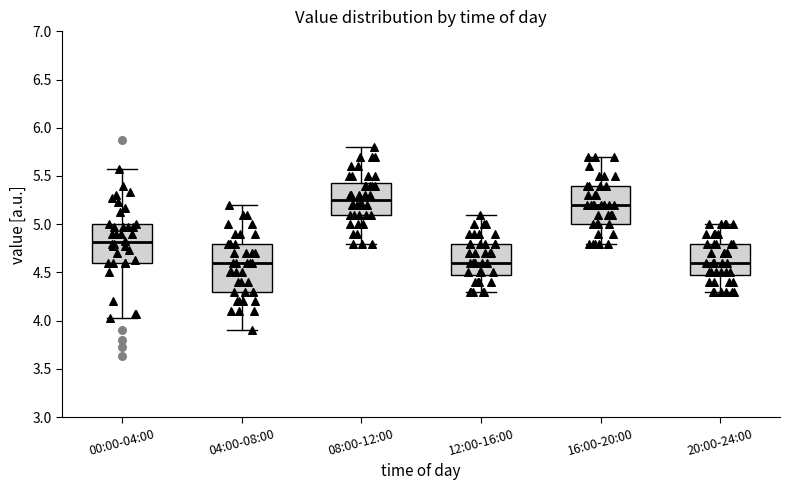

Reading left to right, read every box against the y-axis: the position of its median line, the range the box covers, and the ends of its whiskers. The values are not printed on the chart, so give them approximately, as read against the axis.

00:00-04:00: median 4.80, box 4.60 to 5.00, whiskers 4.05 to 5.55
04:00-08:00: median 4.60, box 4.30 to 4.80, whiskers 3.90 to 5.20
08:00-12:00: median 5.25, box 5.10 to 5.45, whiskers 4.80 to 5.80
12:00-16:00: median 4.60, box 4.50 to 4.80, whiskers 4.30 to 5.10
16:00-20:00: median 5.20, box 5.00 to 5.40, whiskers 4.80 to 5.70
20:00-24:00: median 4.60, box 4.50 to 4.80, whiskers 4.30 to 5.00